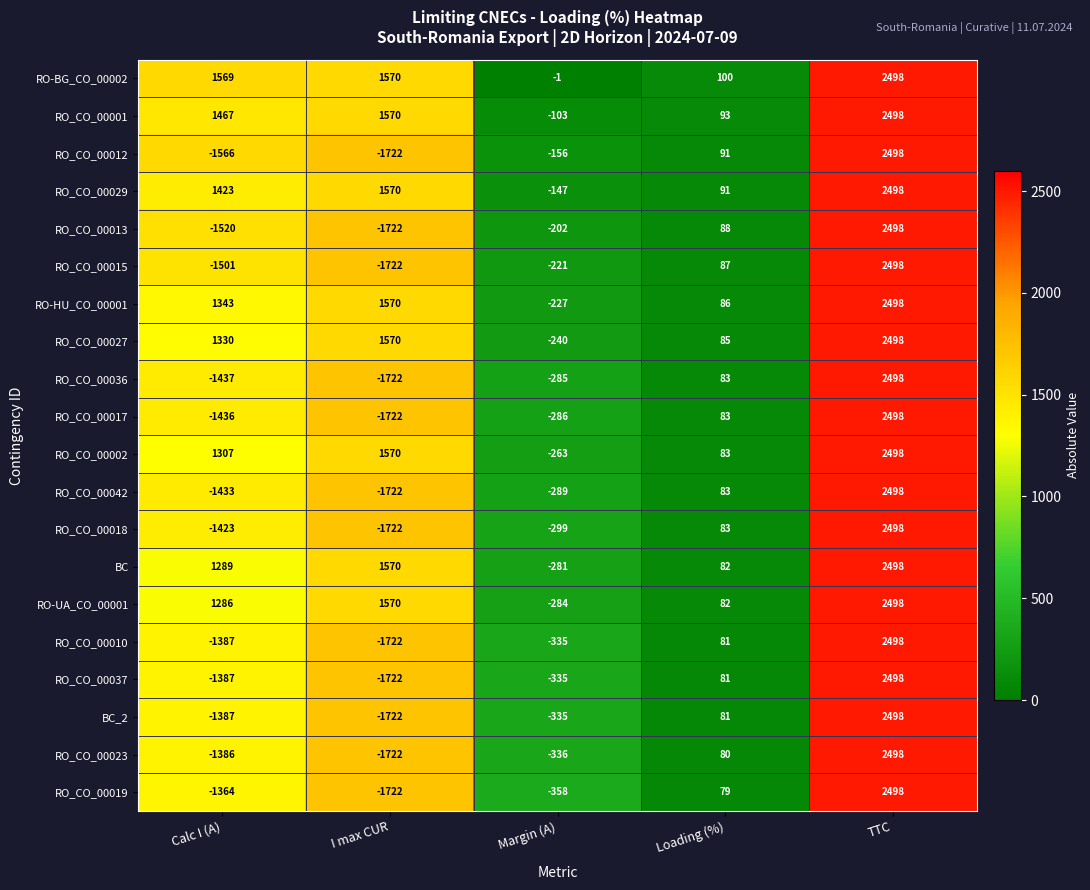

The value of RO-HU_CO_00001 at Calc I (A) is 1918. True or false?

False